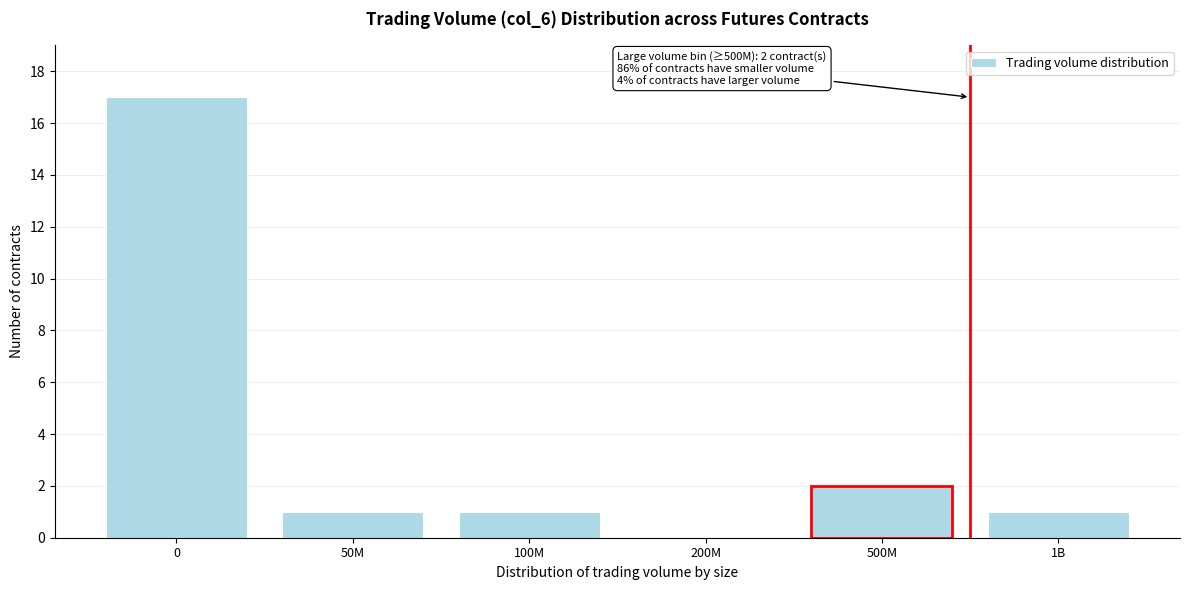

Reading right to left, what are all the values shown in this chart?

1B=1	500M=2	200M=0	100M=1	50M=1	0=17